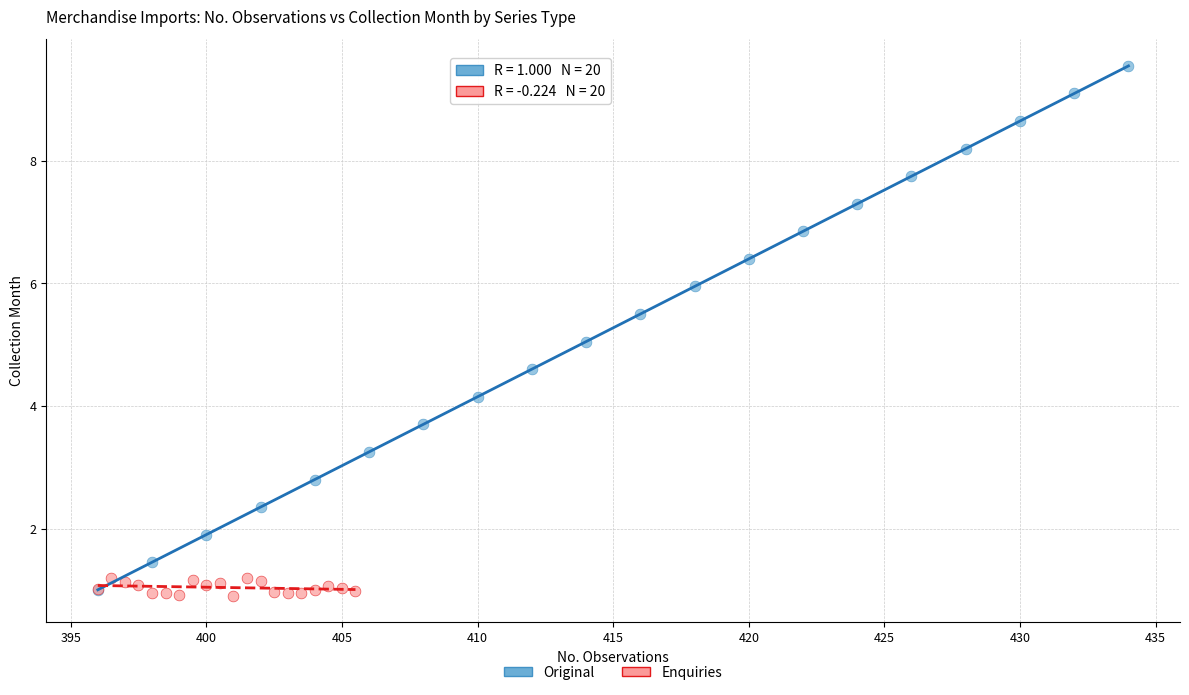

Which series has the widest spread of Y values?

Original